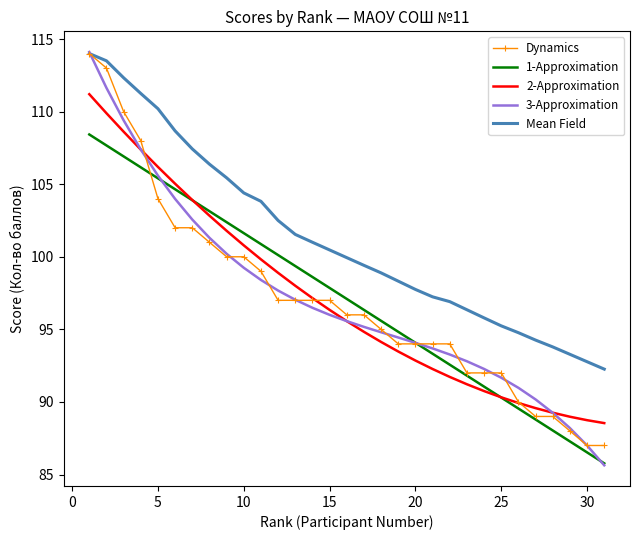

How many distinct data groups are displayed?

5